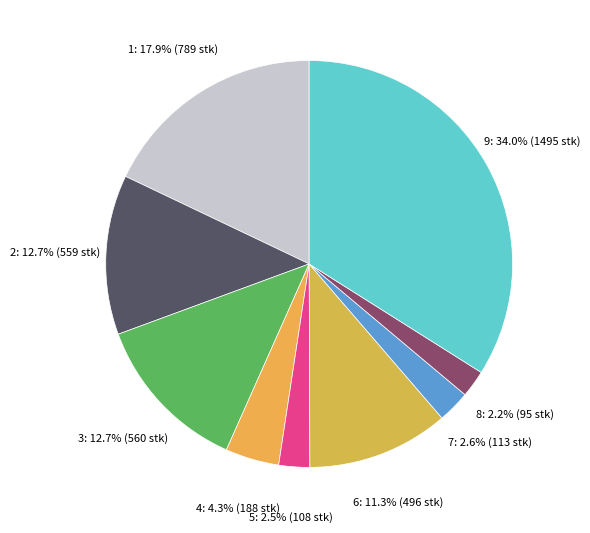

To the nearest percent, what is the average slice percentage?

11%